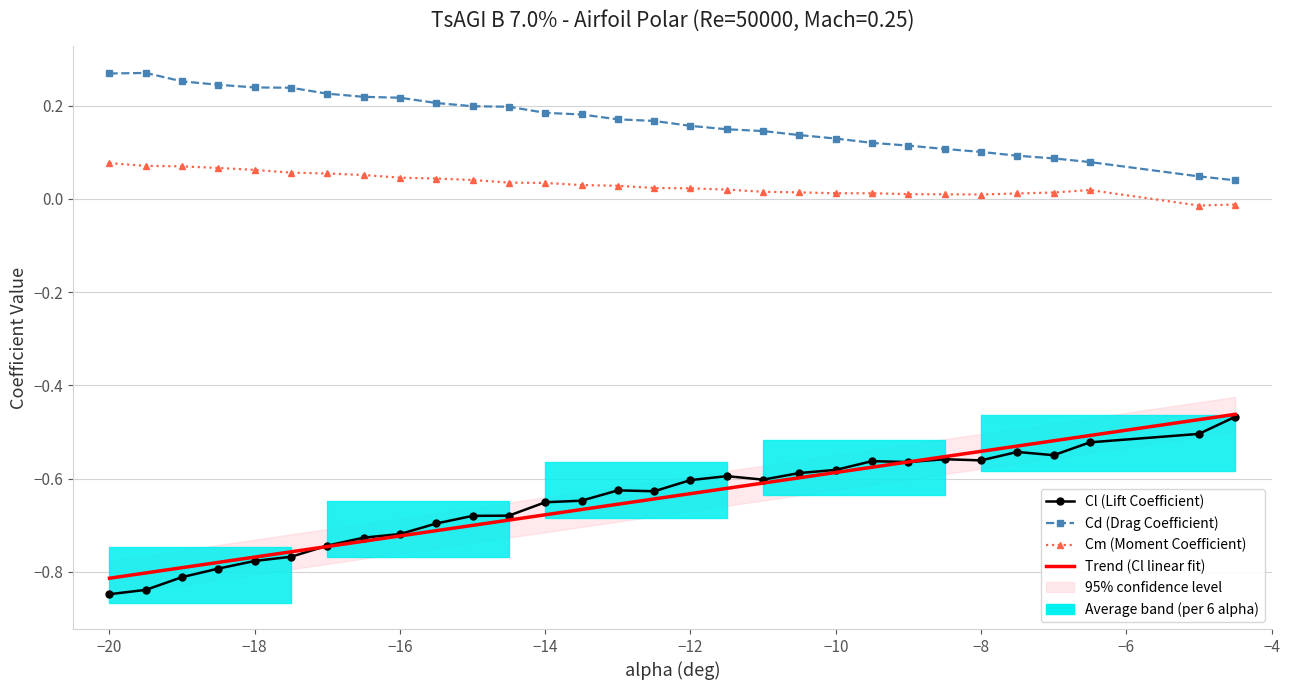

True or false: Cd and Cl intersect in this chart.

False